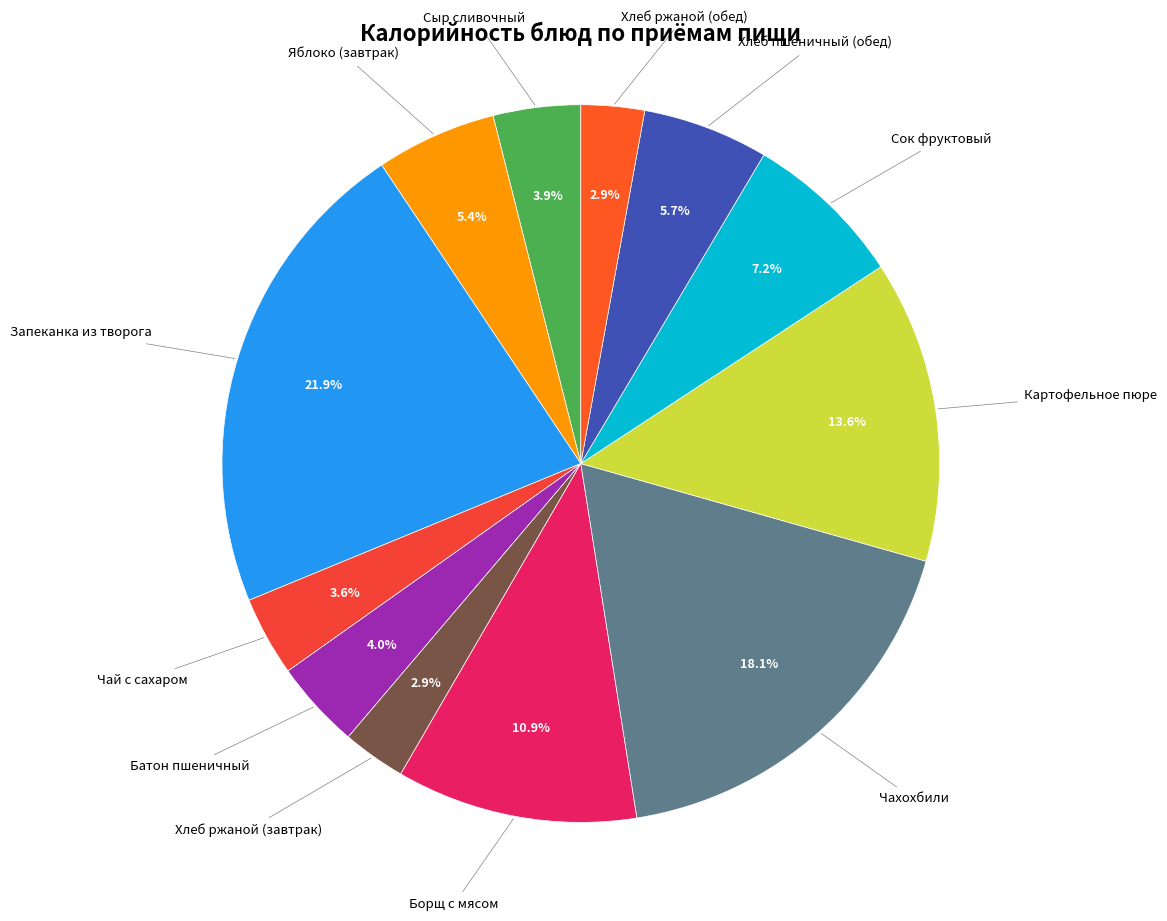

Count the number of slices in the pie.

12